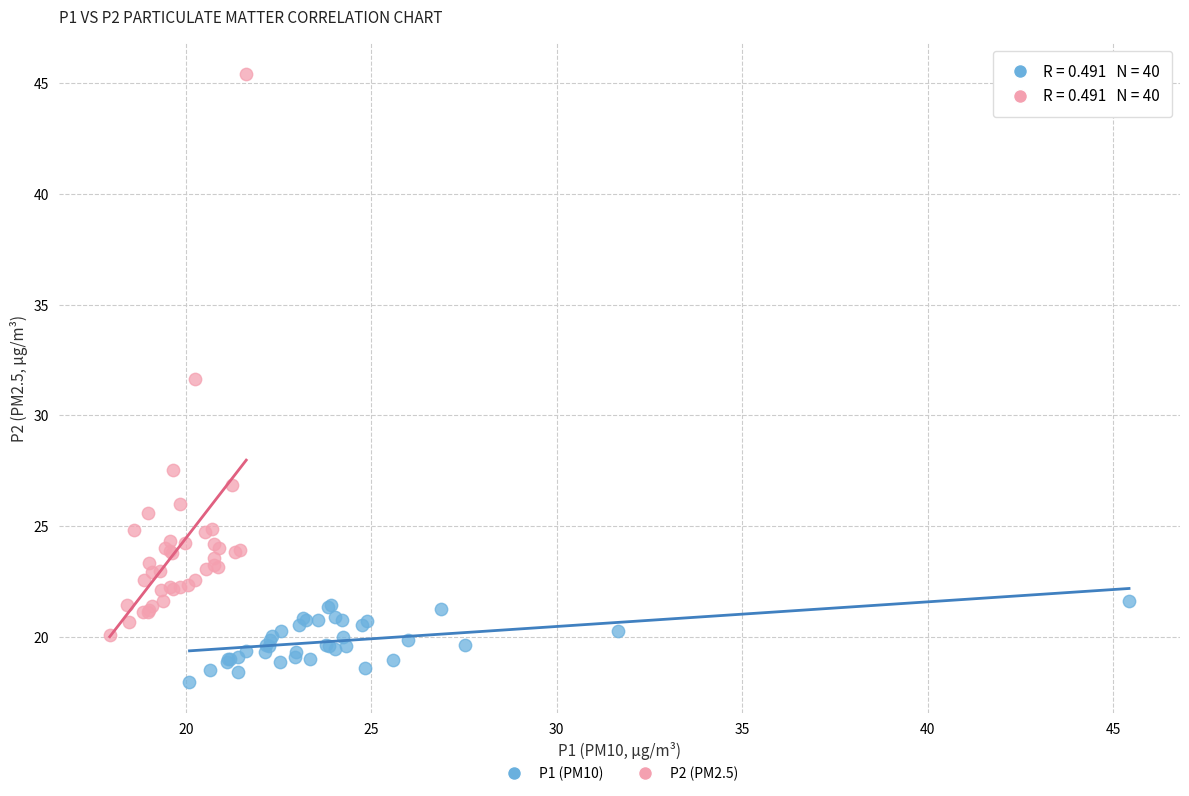

Which series has the widest spread of Y values?

P2 (PM2.5)